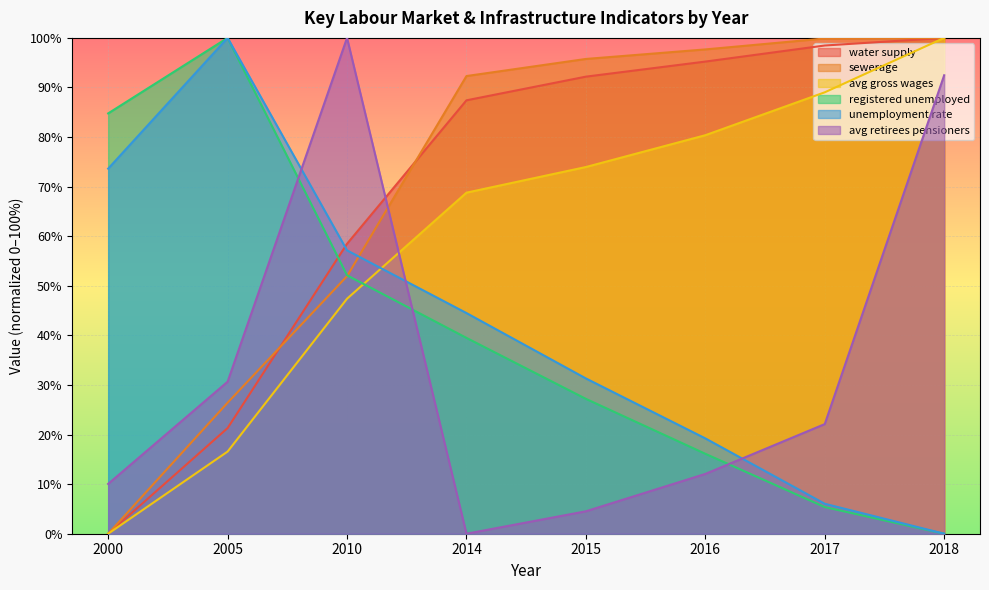

How many lines are shown in the chart?

6